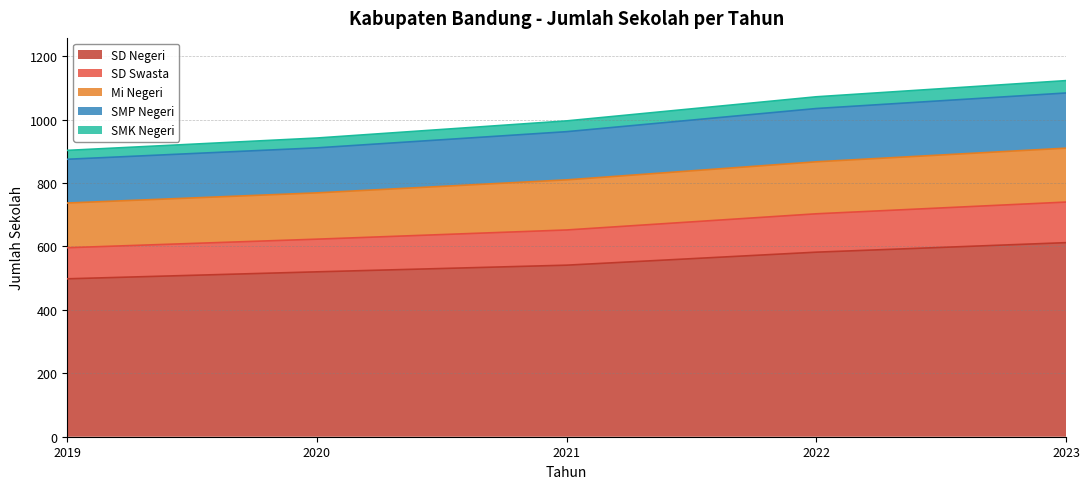

At which label is Mi Negeri closest to 823?

2021